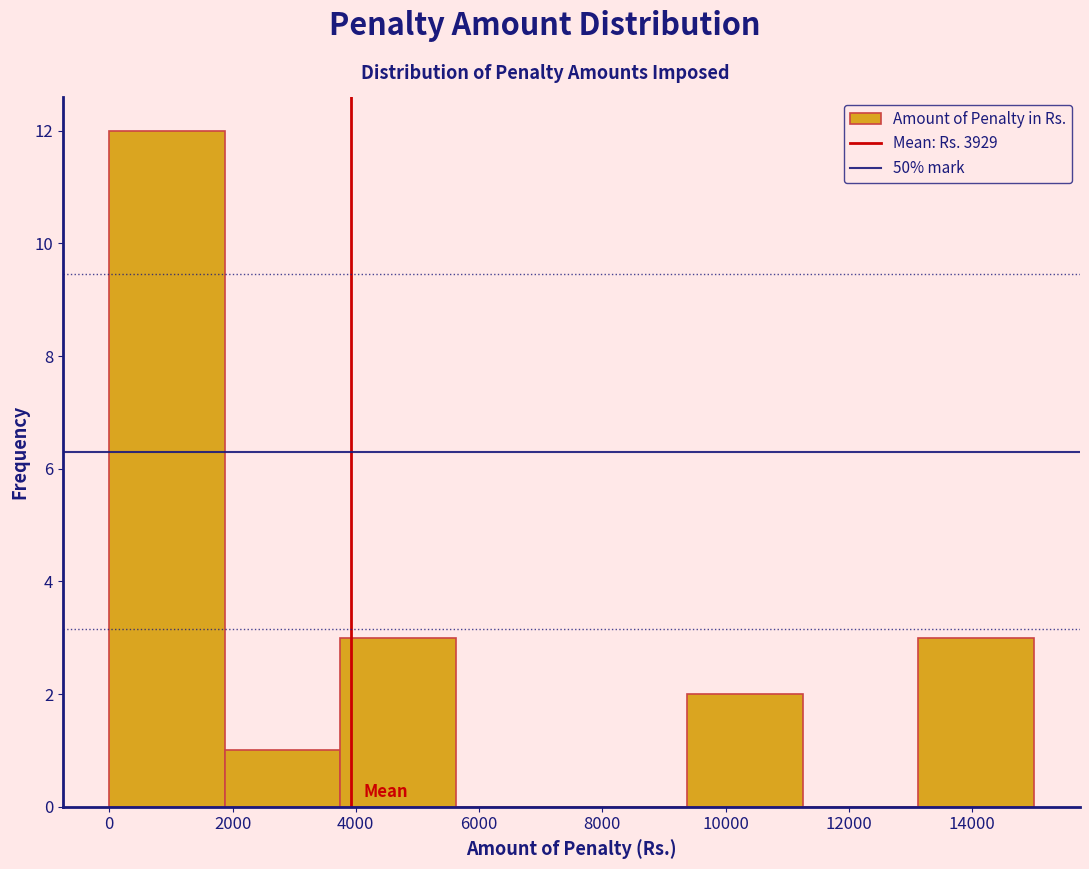

Reading left to right, transcribe this chart: for each bar, give the range it covers on the x-axis and its height. Neither the bar edges nor the heights are printed on the chart, so give them approximately, as read against the axes.

0 to 1800: 12
1800 to 3800: 1
3800 to 5600: 3
5600 to 7600: 0
7600 to 9400: 0
9400 to 11200: 2
11200 to 13200: 0
13200 to 15000: 3